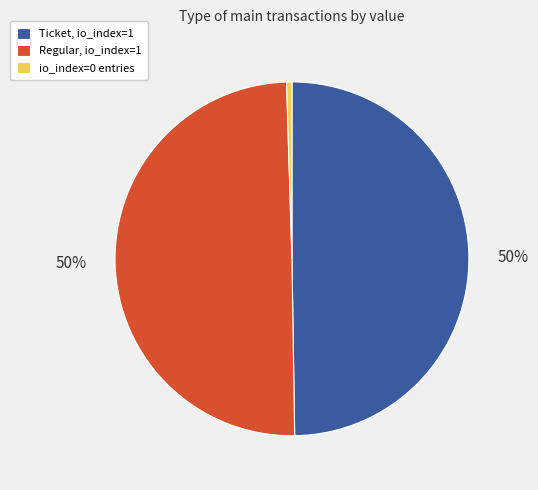

True or false: Ticket, io_index=1 accounts for 41% of the total.

False